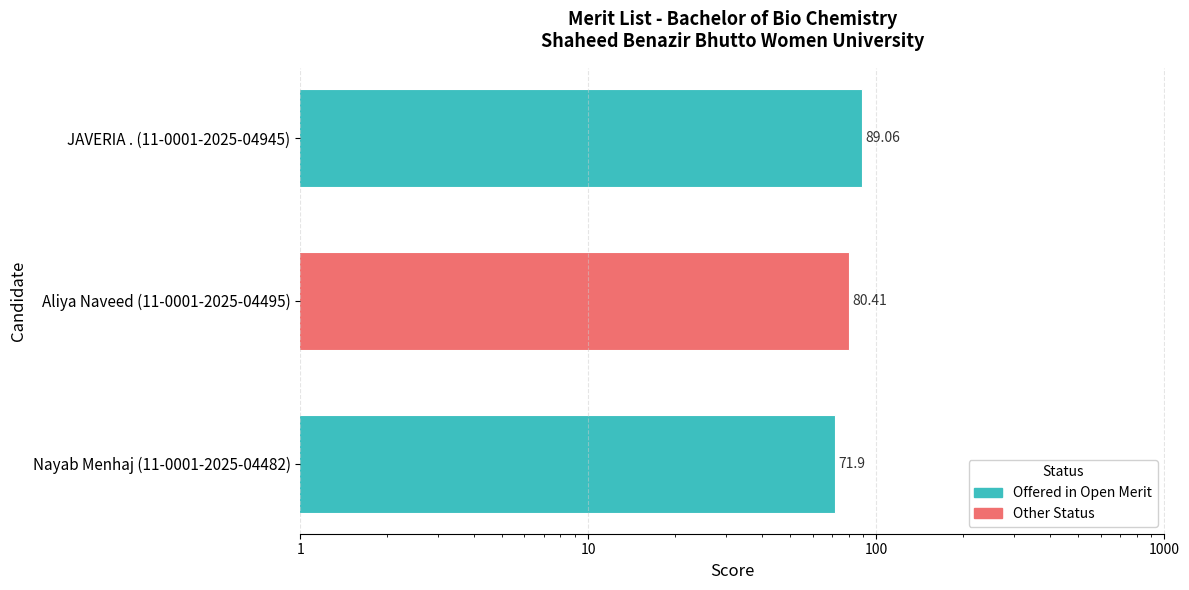

True or false: the data shows 71.9 at Nayab Menhaj (11-0001-2025-04482).

True